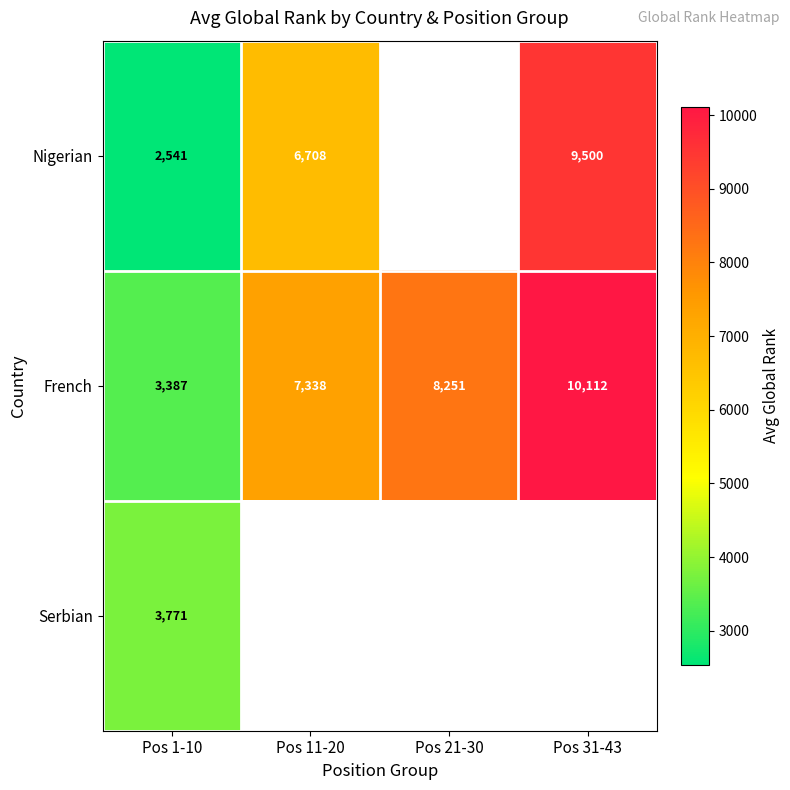

How many data points in French are less than 8251?

2